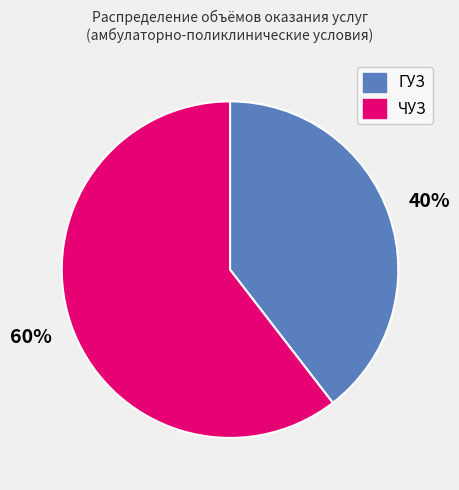

To the nearest percent, what is the average slice percentage?

50%